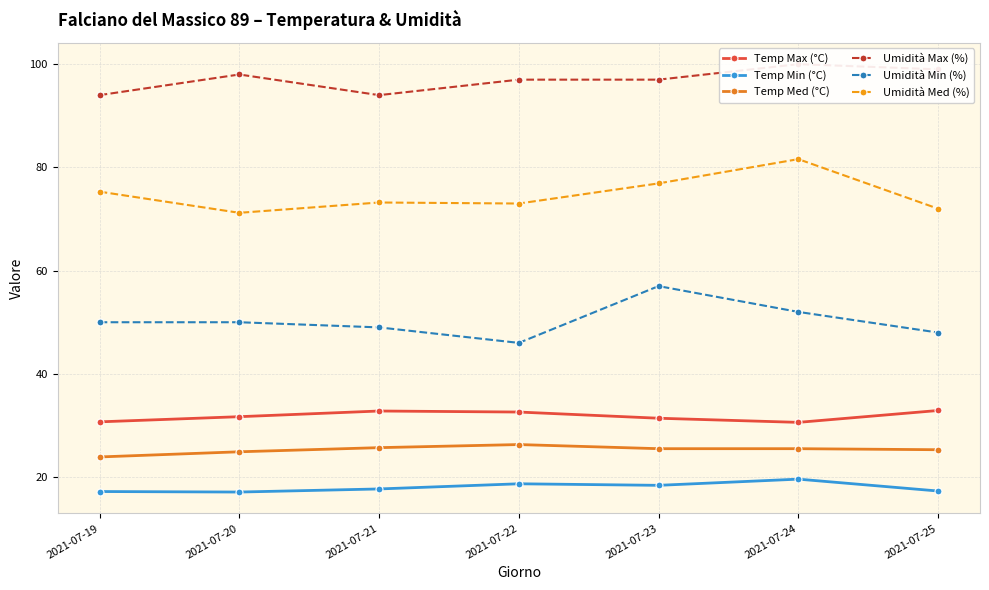

Where is the first local maximum for Temp Max (°C)?

2021-07-21